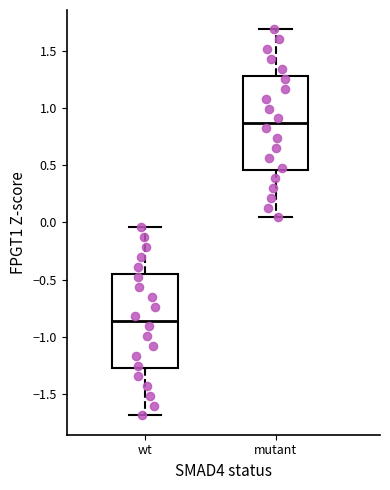

Which box has the lowest median line?

wt